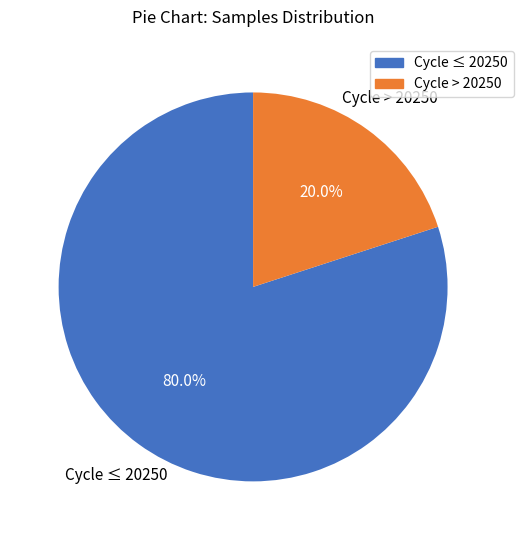

Count the number of slices in the pie.

2